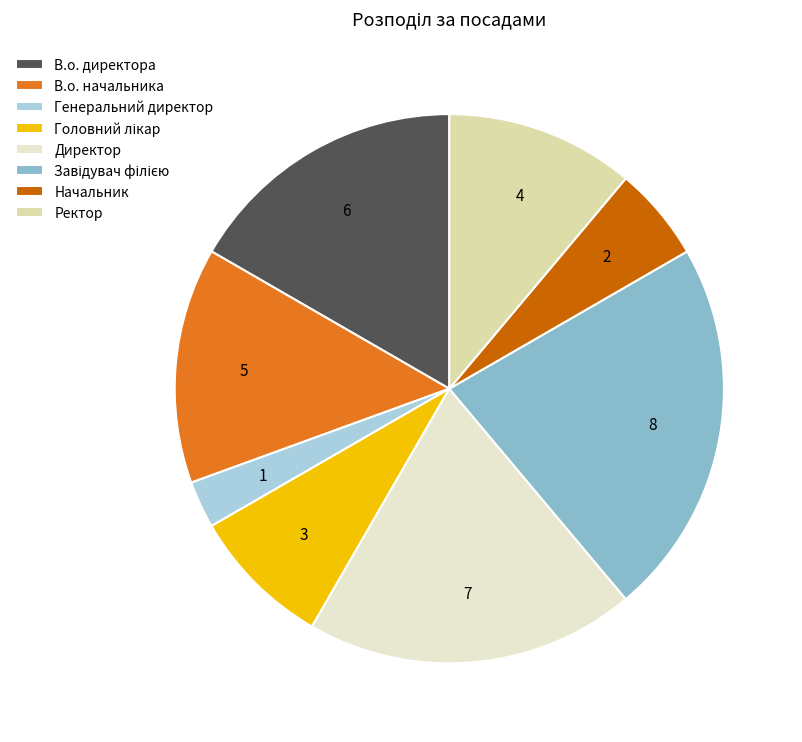

Which has a higher value, Генеральний директор or Начальник?

Начальник